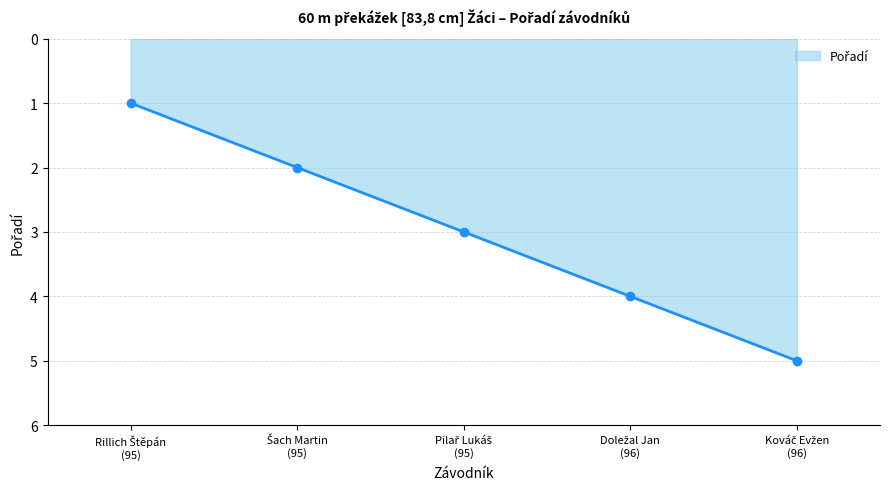

What is the average value?

3